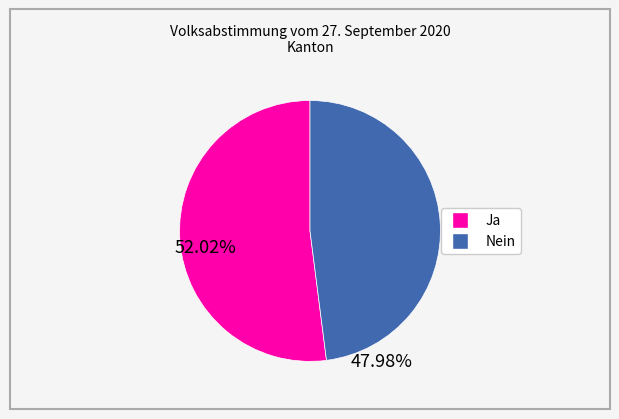

Count the number of slices in the pie.

2